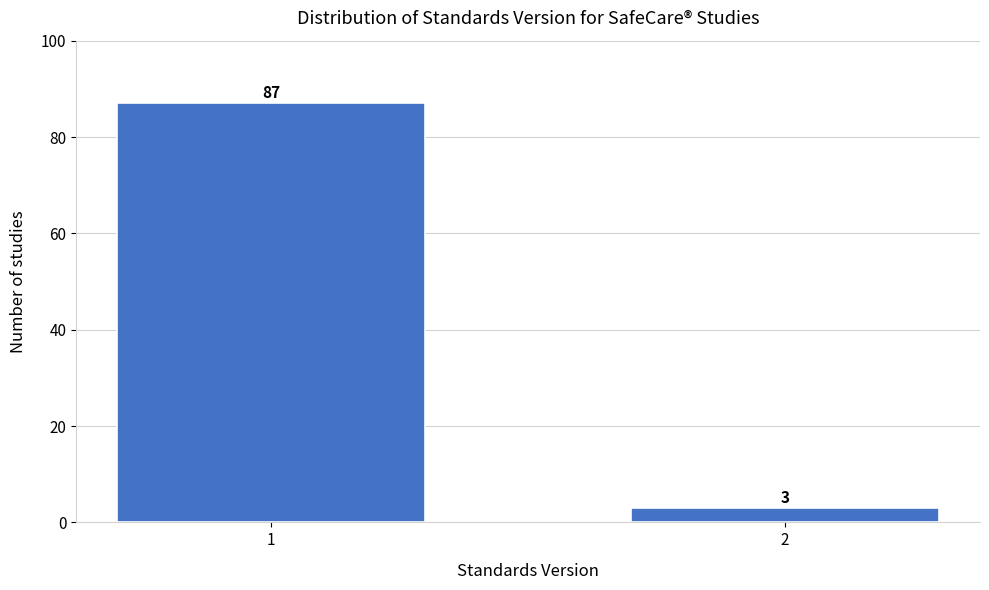

Reading left to right, extract all data points from this chart.

1=87	2=3